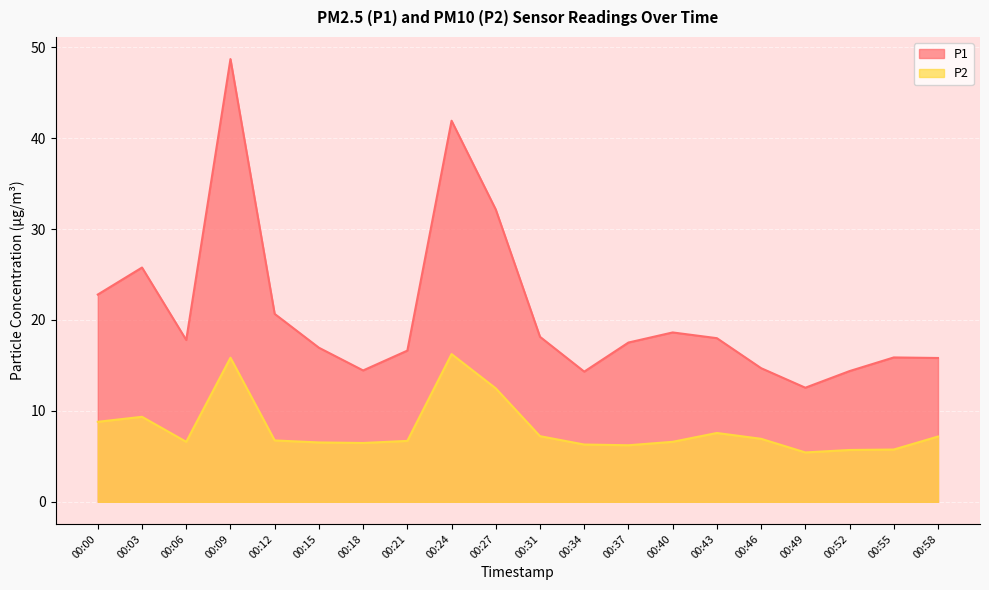

Does the chart display data point markers on the line(s)?

No